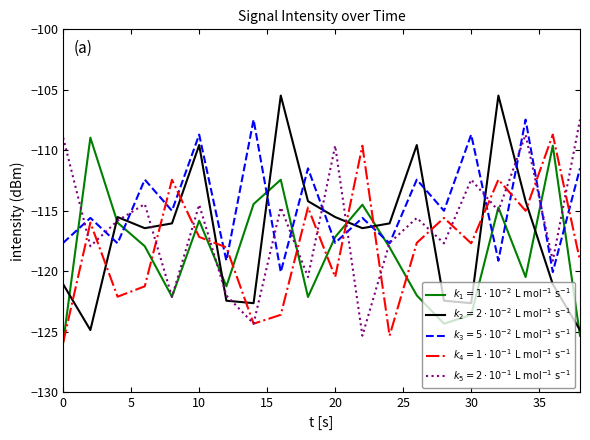

What is the smallest value displayed?

-125.9